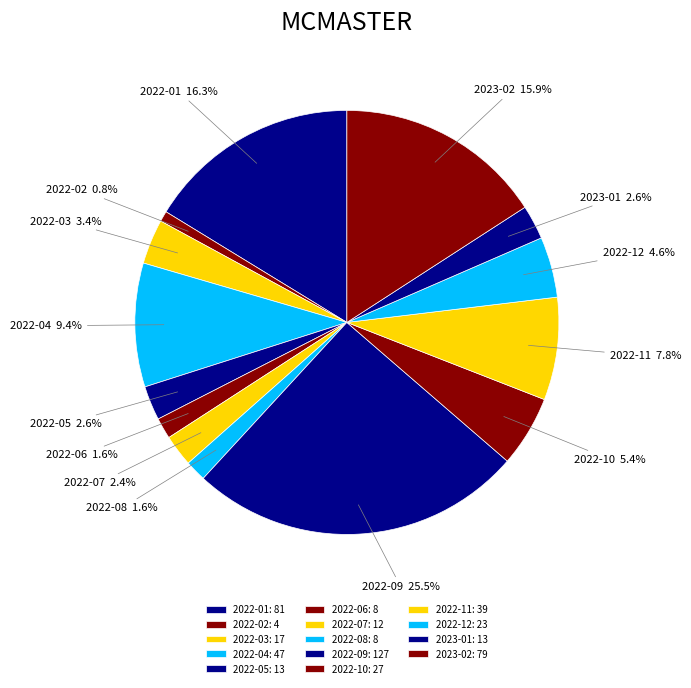

Is 2022-06 the majority of the pie?

No